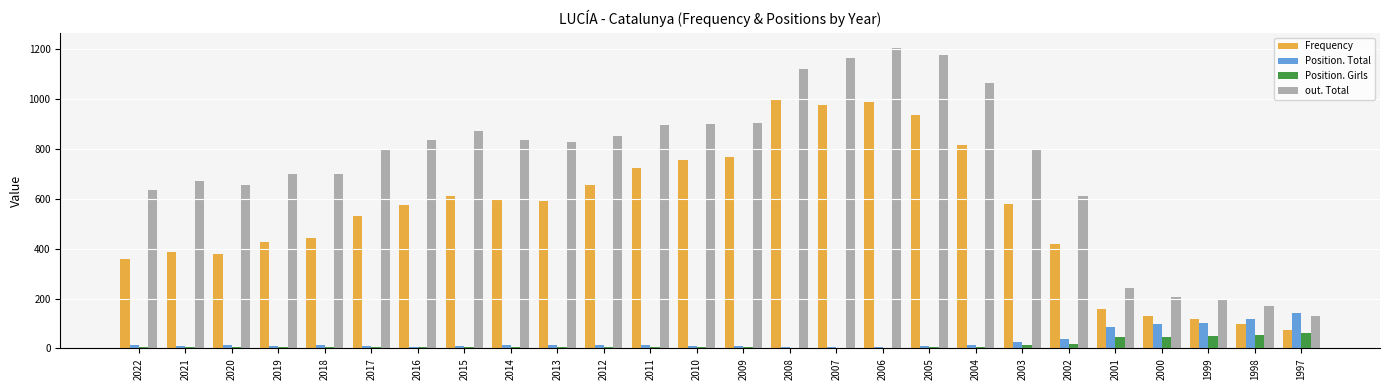

What is the greatest value displayed?

1205